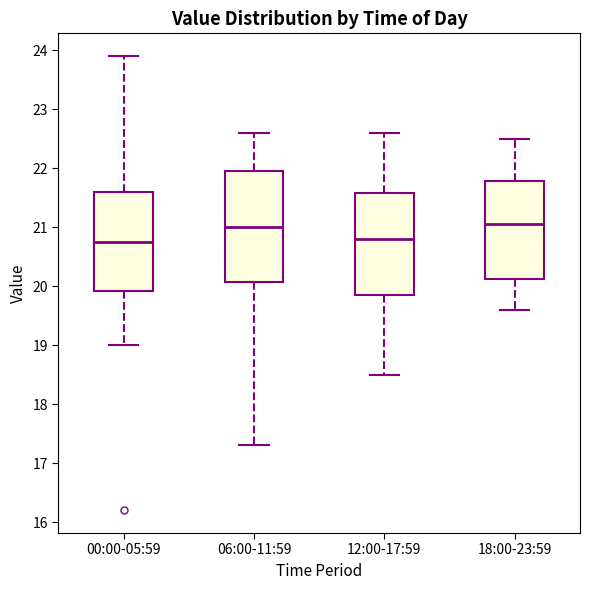

Reading left to right, read every box against the y-axis: the position of its median line, the range the box covers, and the ends of its whiskers. The values are not printed on the chart, so give them approximately, as read against the axis.

00:00-05:59: median 20.8, box 19.9 to 21.6, whiskers 19.0 to 23.9
06:00-11:59: median 21.0, box 20.1 to 22.0, whiskers 17.3 to 22.6
12:00-17:59: median 20.8, box 19.9 to 21.6, whiskers 18.5 to 22.6
18:00-23:59: median 21.1, box 20.1 to 21.8, whiskers 19.6 to 22.5